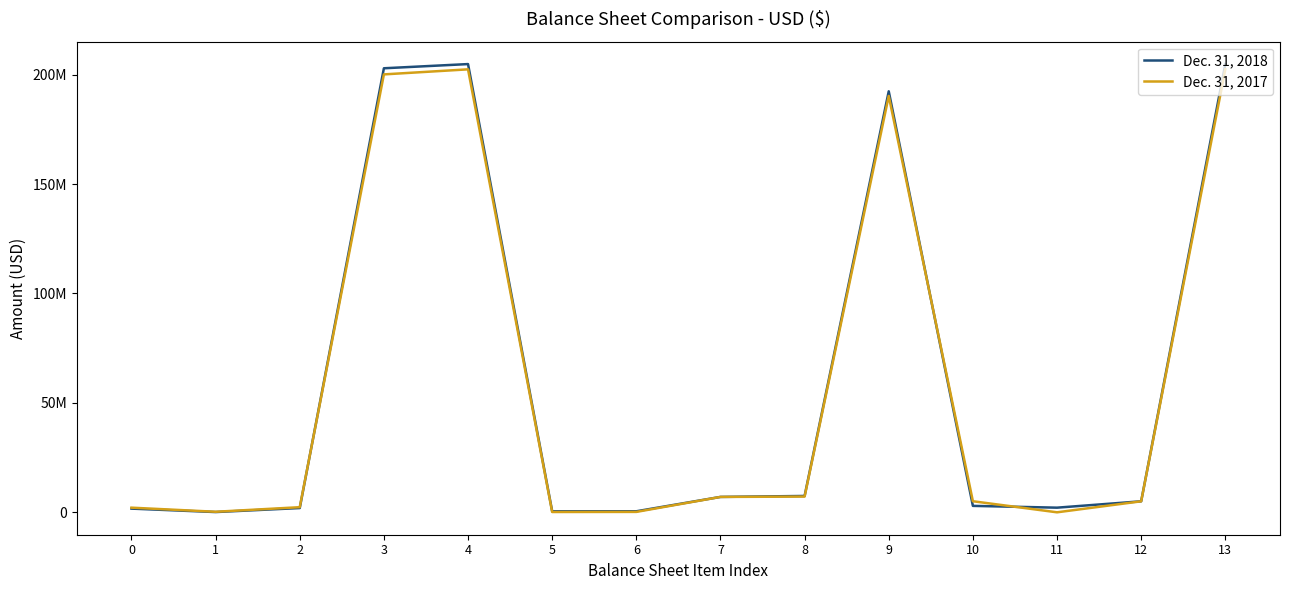

At 3, list the series in order from largest to smallest.

Dec. 31, 2018, Dec. 31, 2017